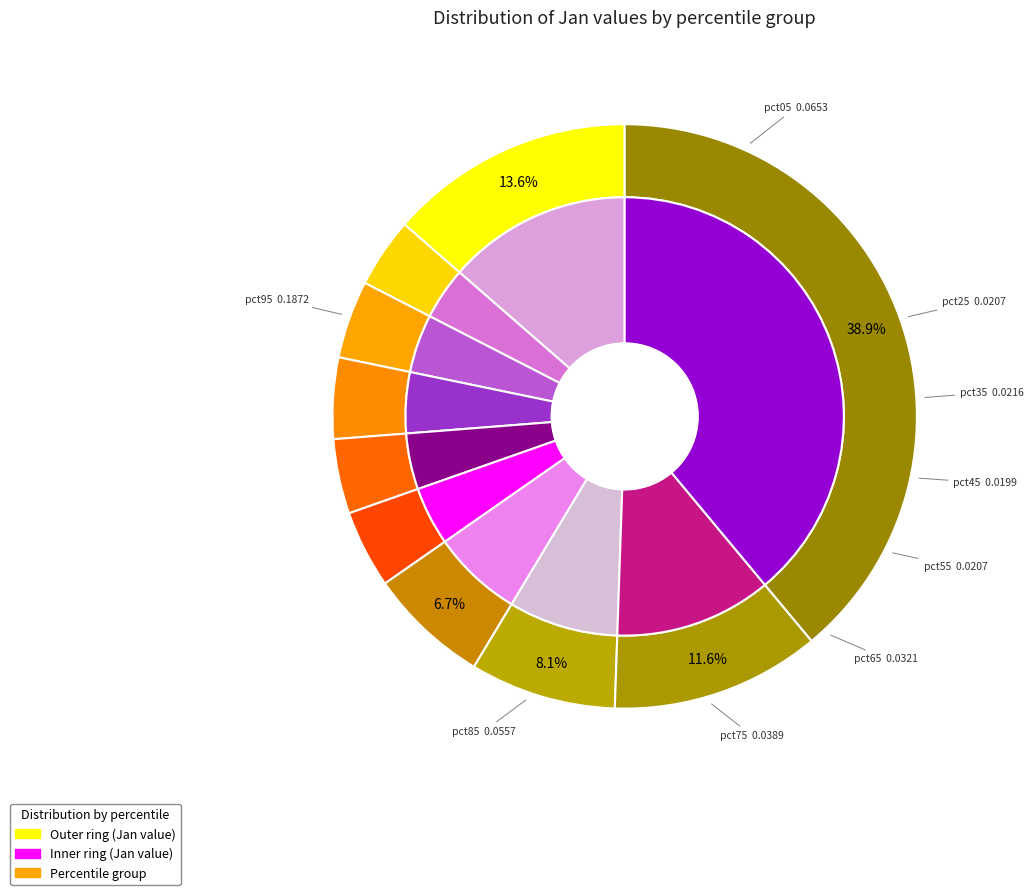

Rank the categories by value from highest to lowest.

pct95, pct05, pct85, pct75, pct65, pct35, pct55, pct25, pct45, pct15